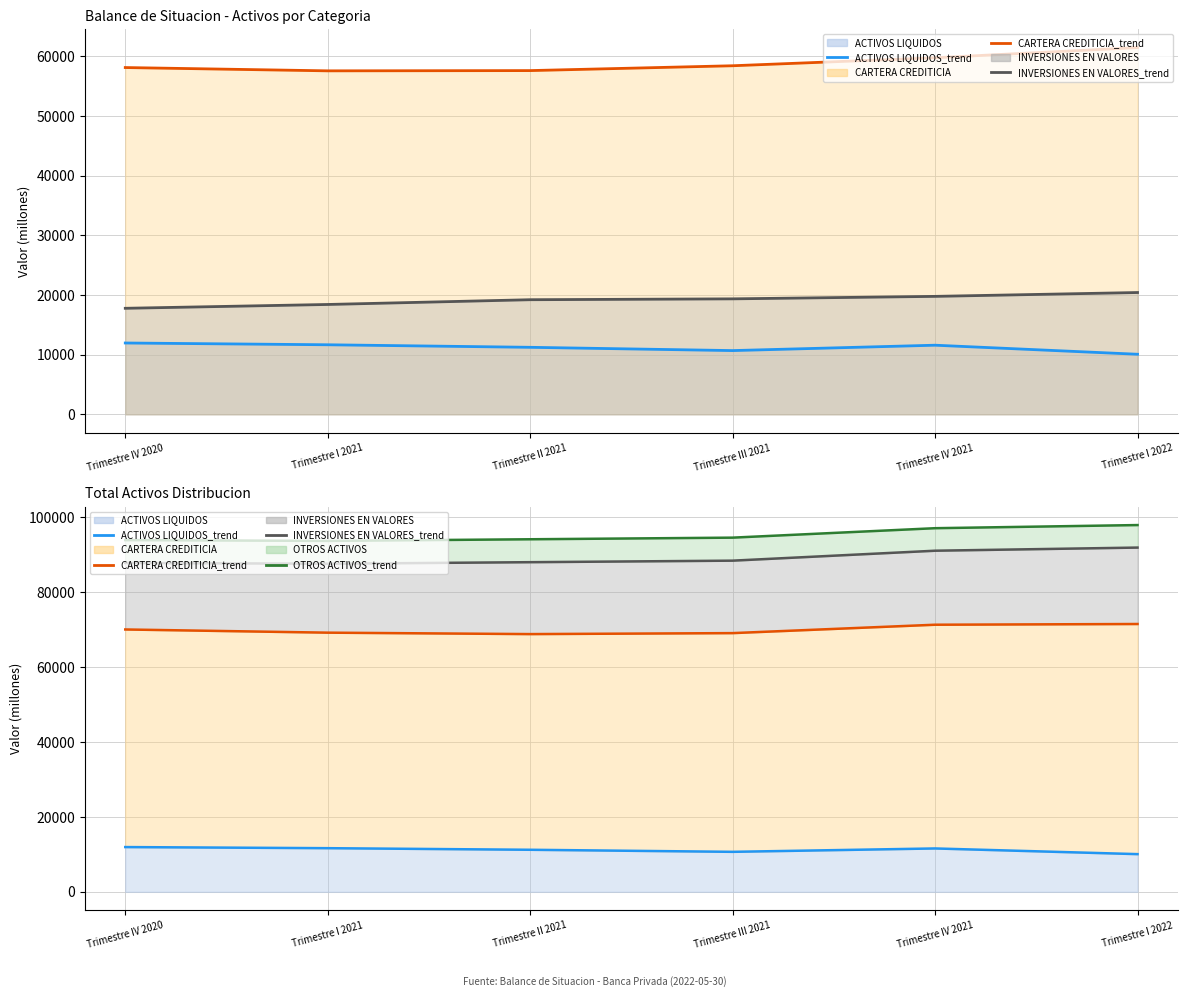

What is the label of the 1st point from the right?

Trimestre I 2022